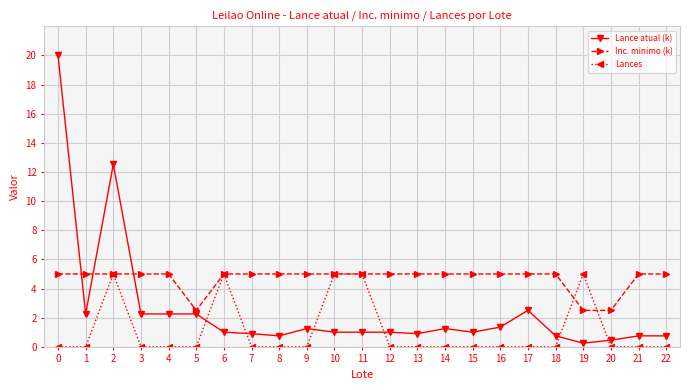

What is the total value across all series at 19?

7.8